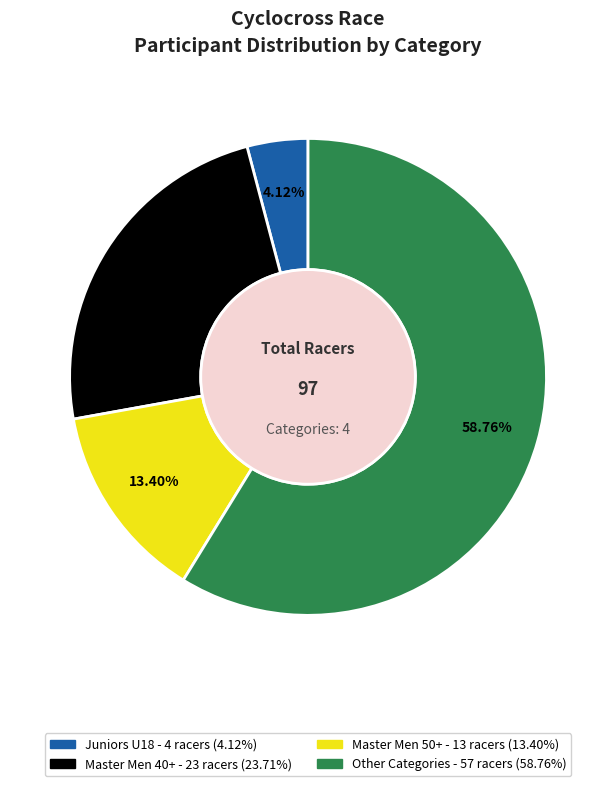

Is there any slice that represents more than half of the pie?

Yes